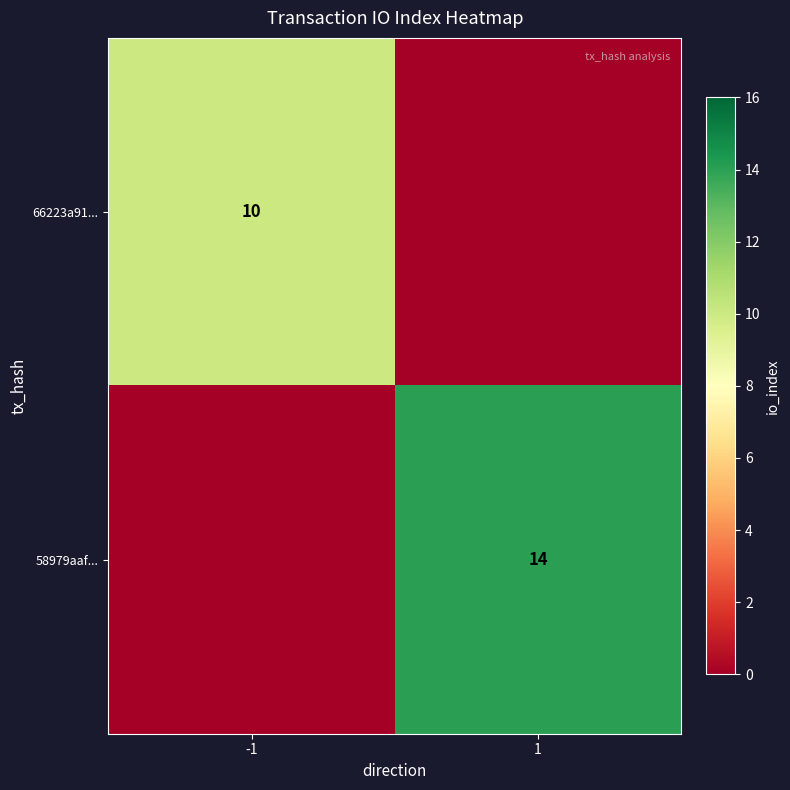

Is the value of 66223a91... at -1 greater than the value of 58979aaf... at 1?

No